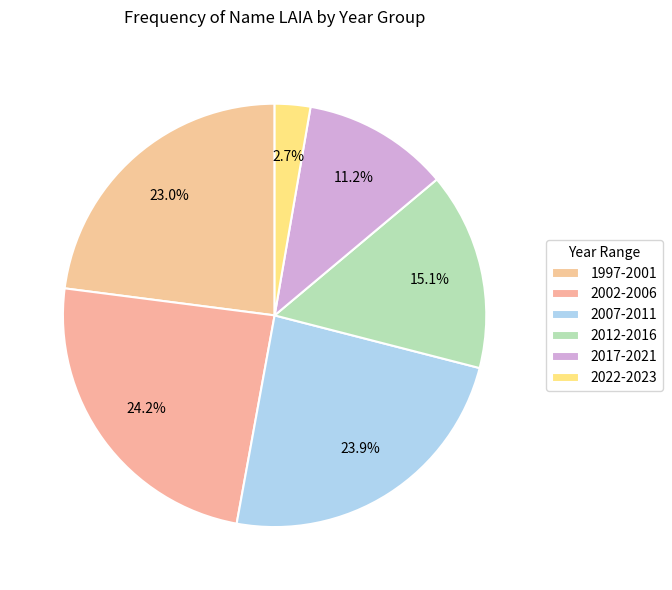

How many slices are in this pie chart?

6